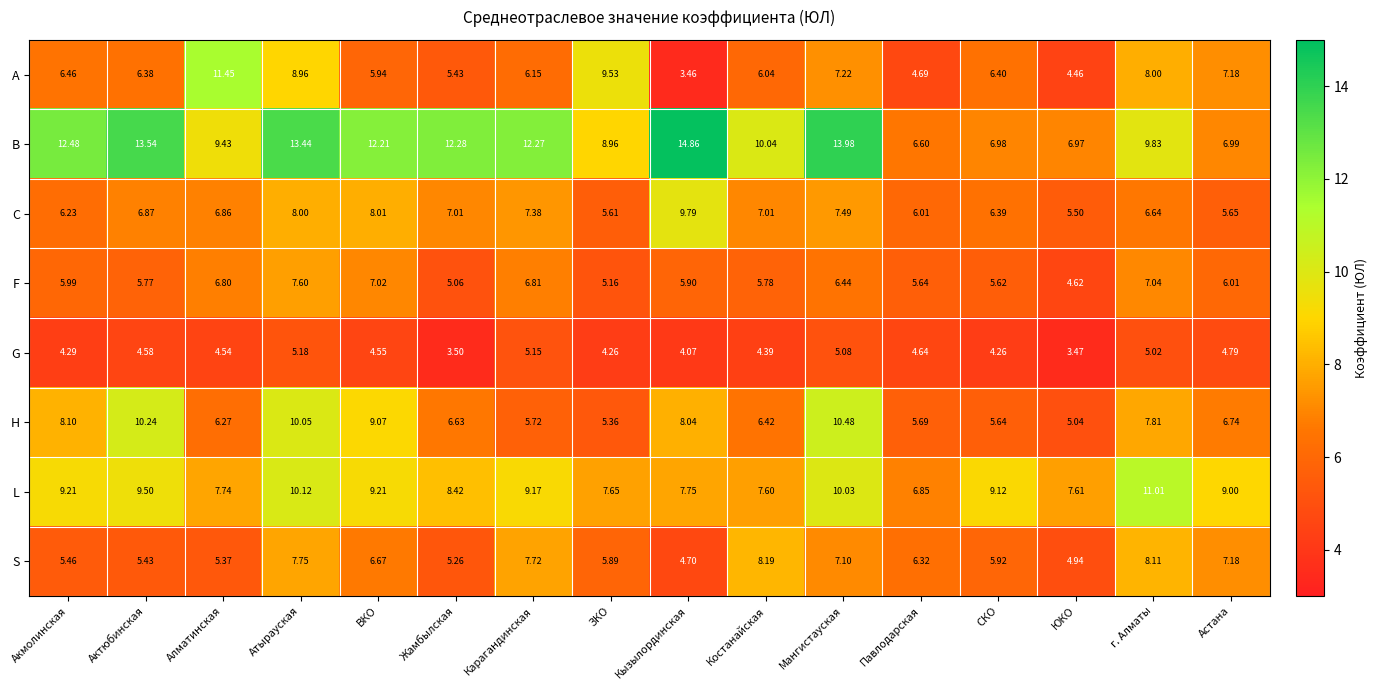

At how many categories does at least one series exceed 7?

15